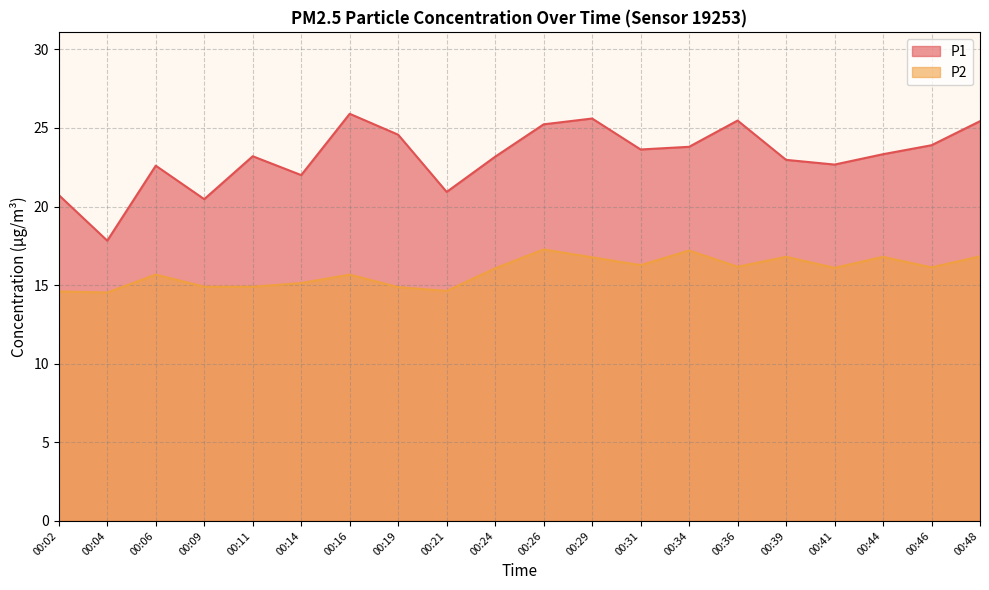

The P2 series shows 8.1 at 00:39. True or false?

False